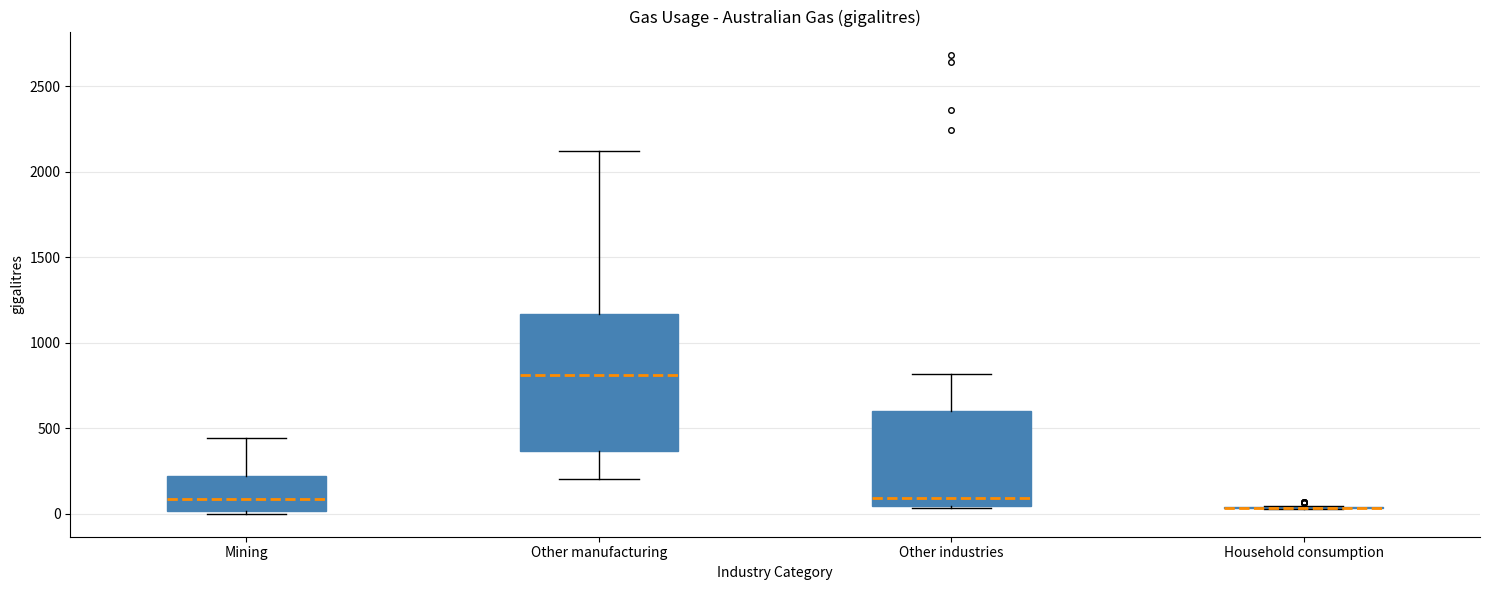

Reading left to right, transcribe this box plot: for each box, give where its median line is, the range the box spans, and where its two whiskers end, as read against the y-axis. The values are not printed on the chart, so give them approximately, as read against the axis.

Mining: median 100, box 0 to 200, whiskers 0 to 450
Other manufacturing: median 800, box 350 to 1150, whiskers 200 to 2100
Other industries: median 100, box 50 to 600, whiskers 50 to 800
Household consumption: box collapsed to a line at 50, whiskers 50 to 50